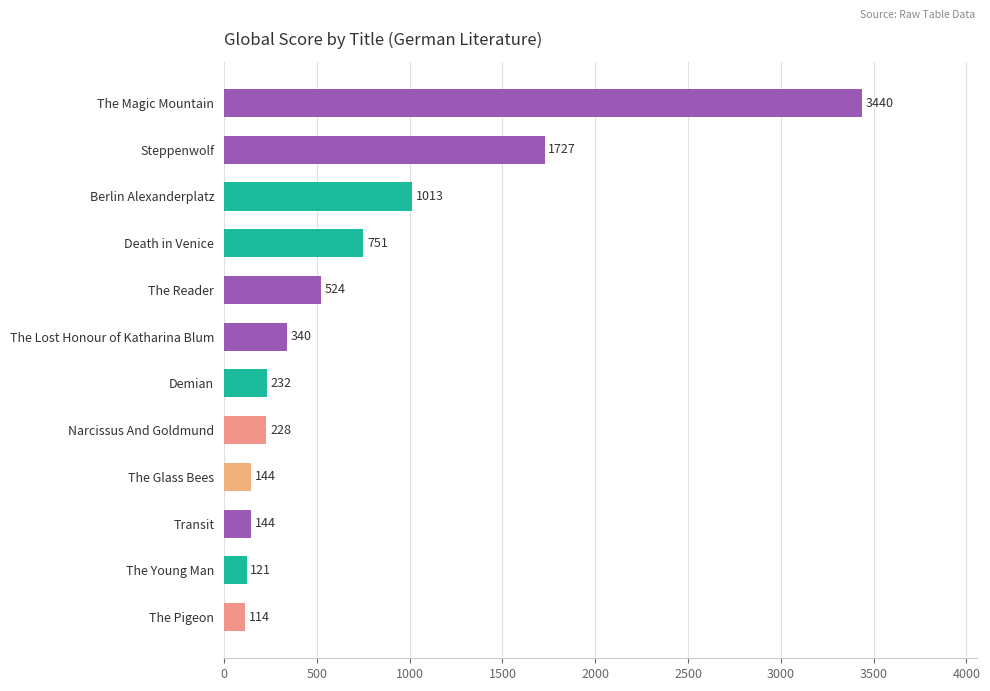

Reading bottom to top, transcribe all the data shown in this chart.

The Pigeon=114	The Young Man=121	Transit=144	The Glass Bees=144	Narcissus And Goldmund=228	Demian=232	The Lost Honour of Katharina Blum=340	The Reader=524	Death in Venice=751	Berlin Alexanderplatz=1013	Steppenwolf=1727	The Magic Mountain=3440